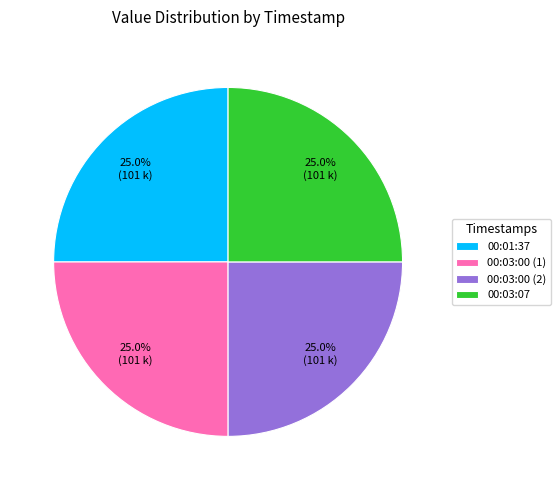

Approximately how many times larger is the value at 00:03:00 (2) compared to 00:01:37?

1.0